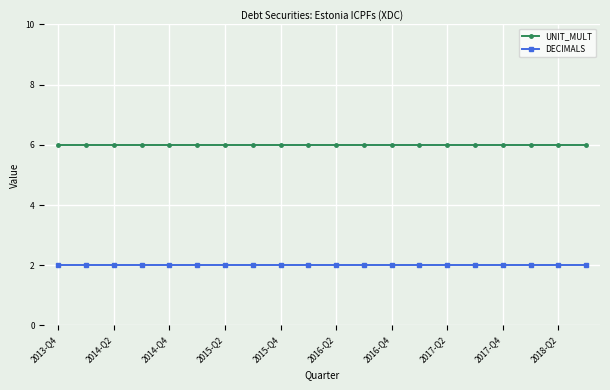

Reading left to right, what are all the values shown in this chart?

UNIT_MULT: 6	6	6	6	6	6	6	6	6	6	6	6	6	6	6	6	6	6	6	6
DECIMALS: 2	2	2	2	2	2	2	2	2	2	2	2	2	2	2	2	2	2	2	2